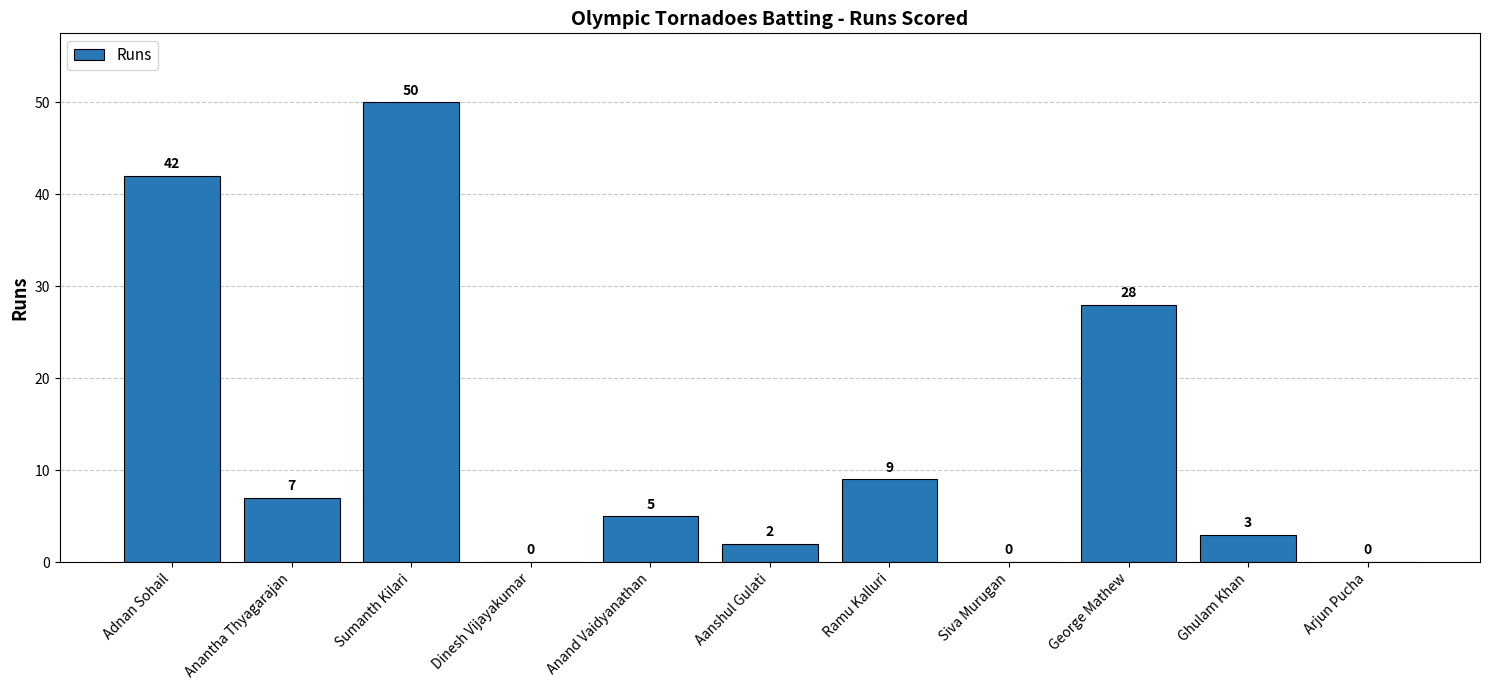

Which category has the highest value across all series?

Sumanth Kilari